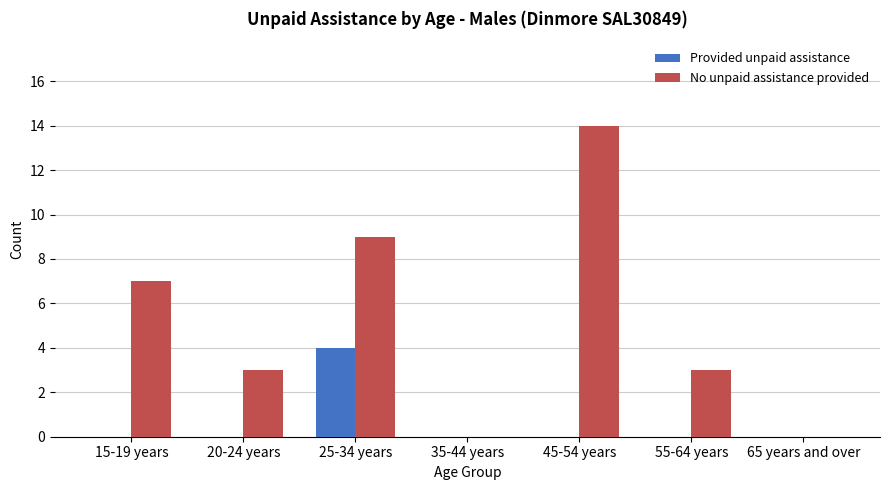

Reading right to left, list all the values displayed in this chart.

Provided unpaid assistance: 0	0	0	0	4	0	0
No unpaid assistance provided: 0	3	14	0	9	3	7